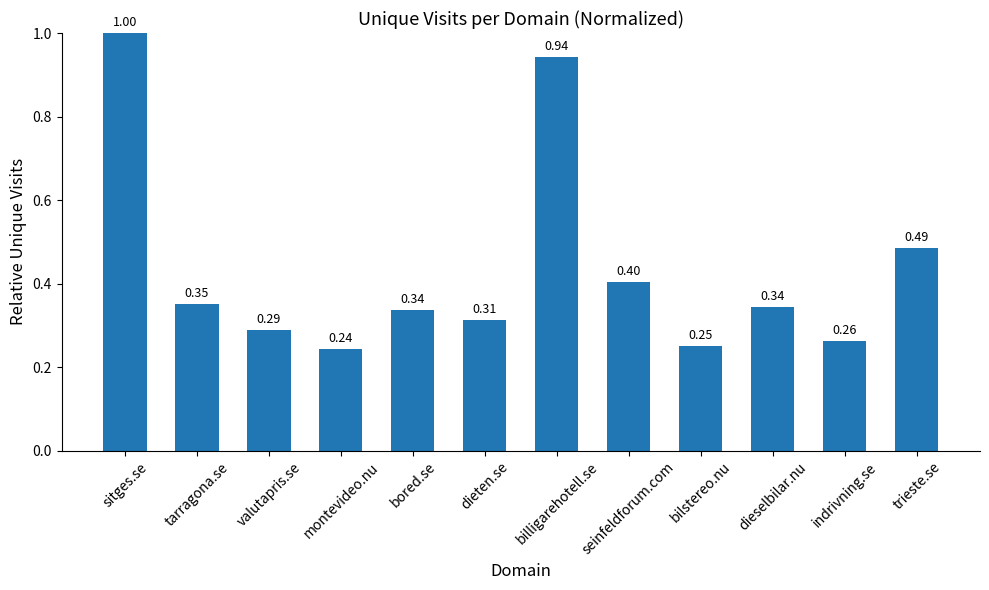

At which category does the chart reach its peak across all series?

sitges.se